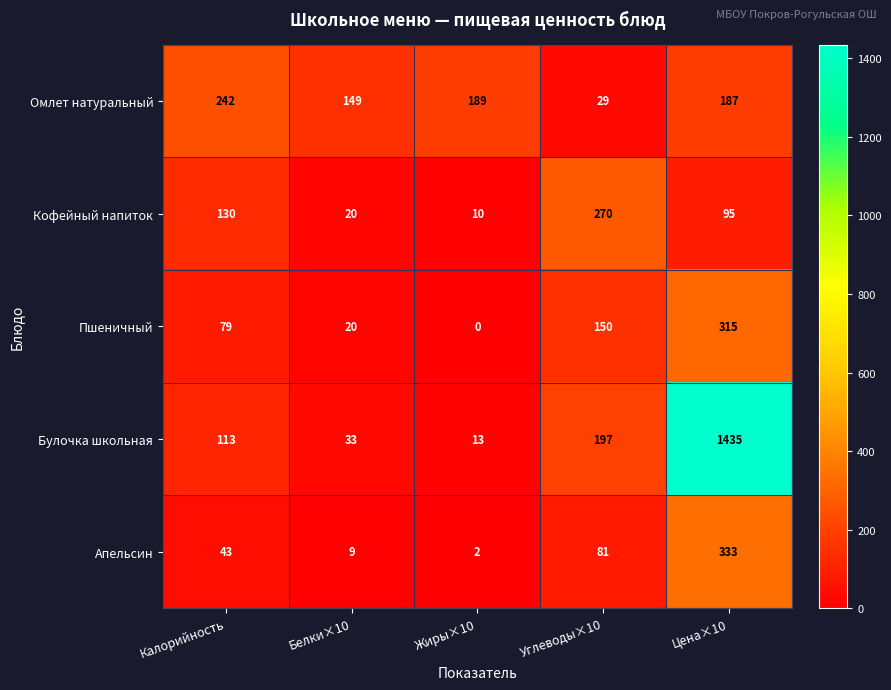

How many categories are shown in the chart?

5